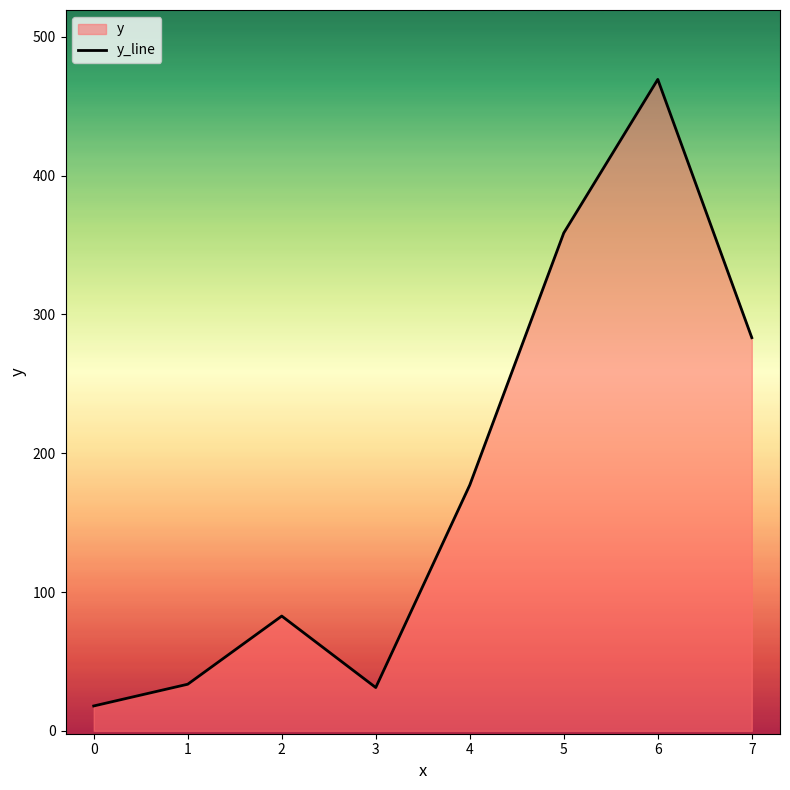

At which category does the chart reach its minimum across all series?

0